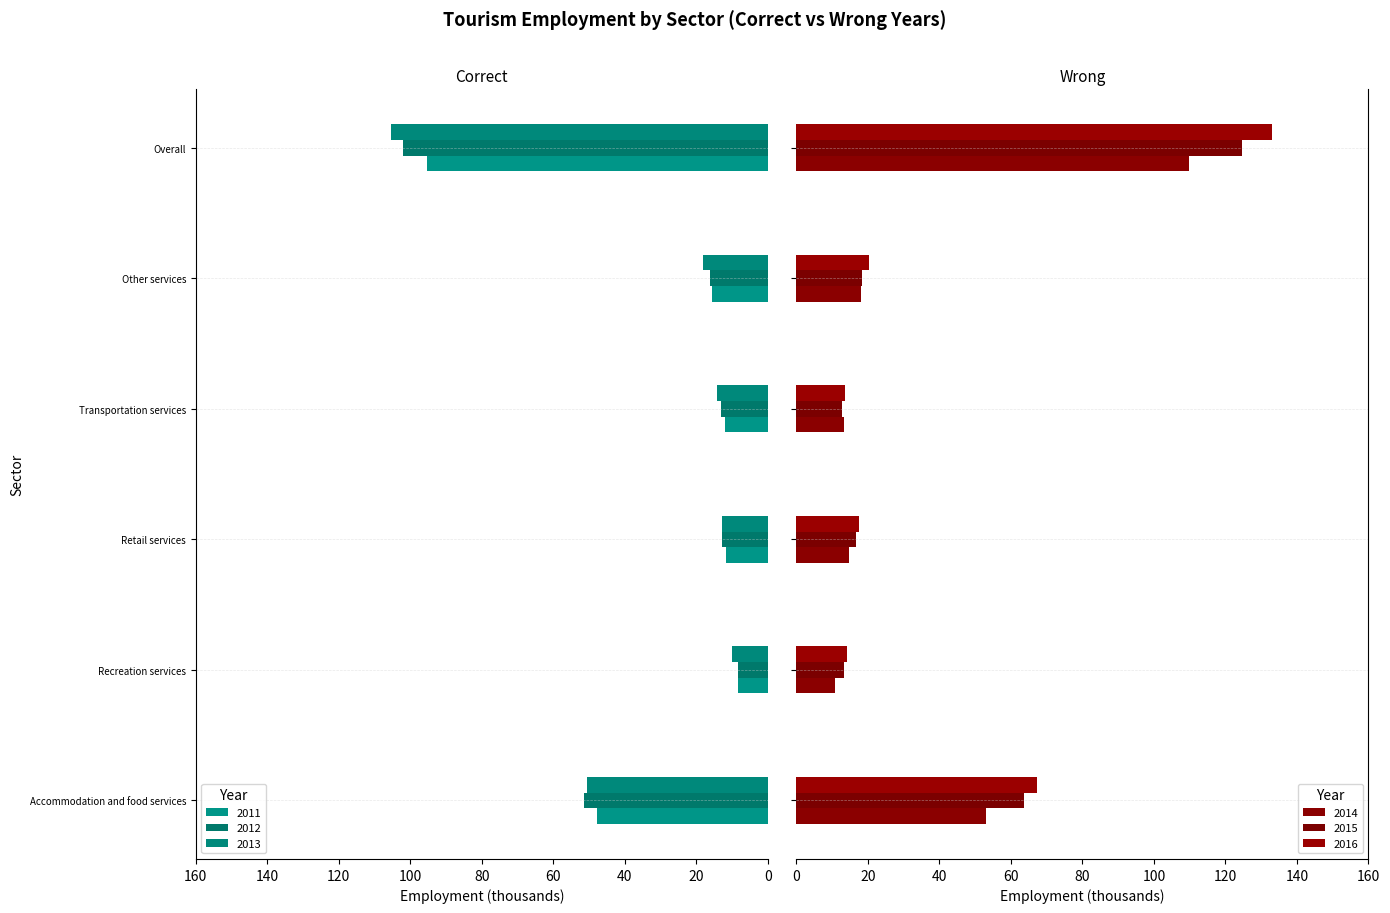

True or false: 2012 has a value of -16.3 at Other services.

True